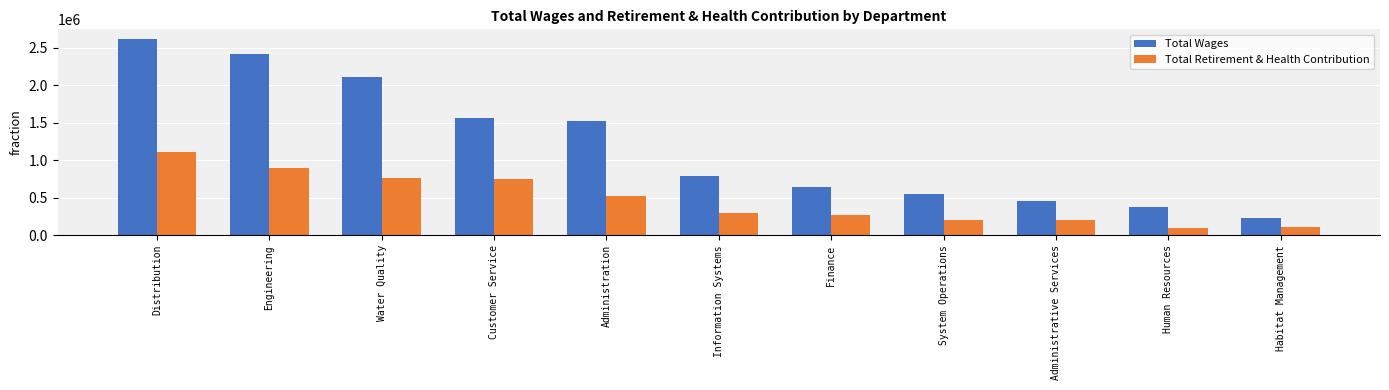

What is the highest value of the Total Wages series?

2614189